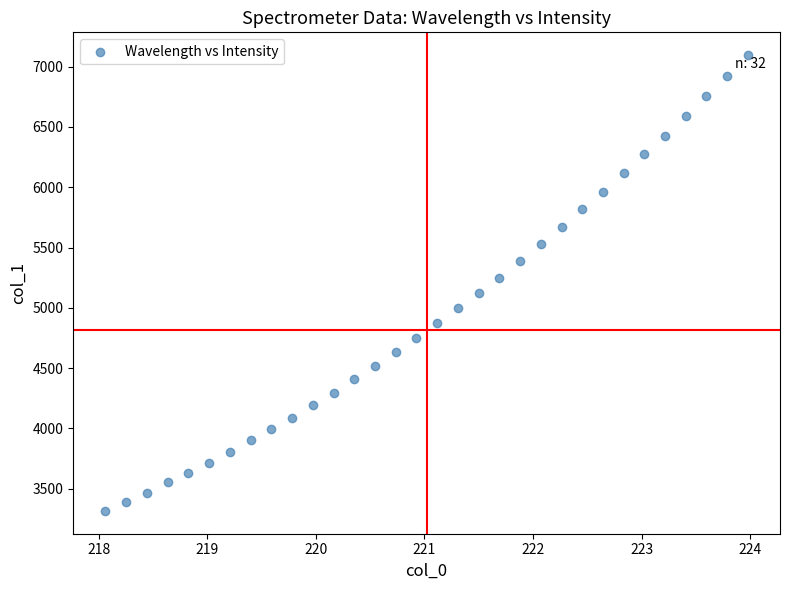

What is the range of X values (max minus min)?

5.9